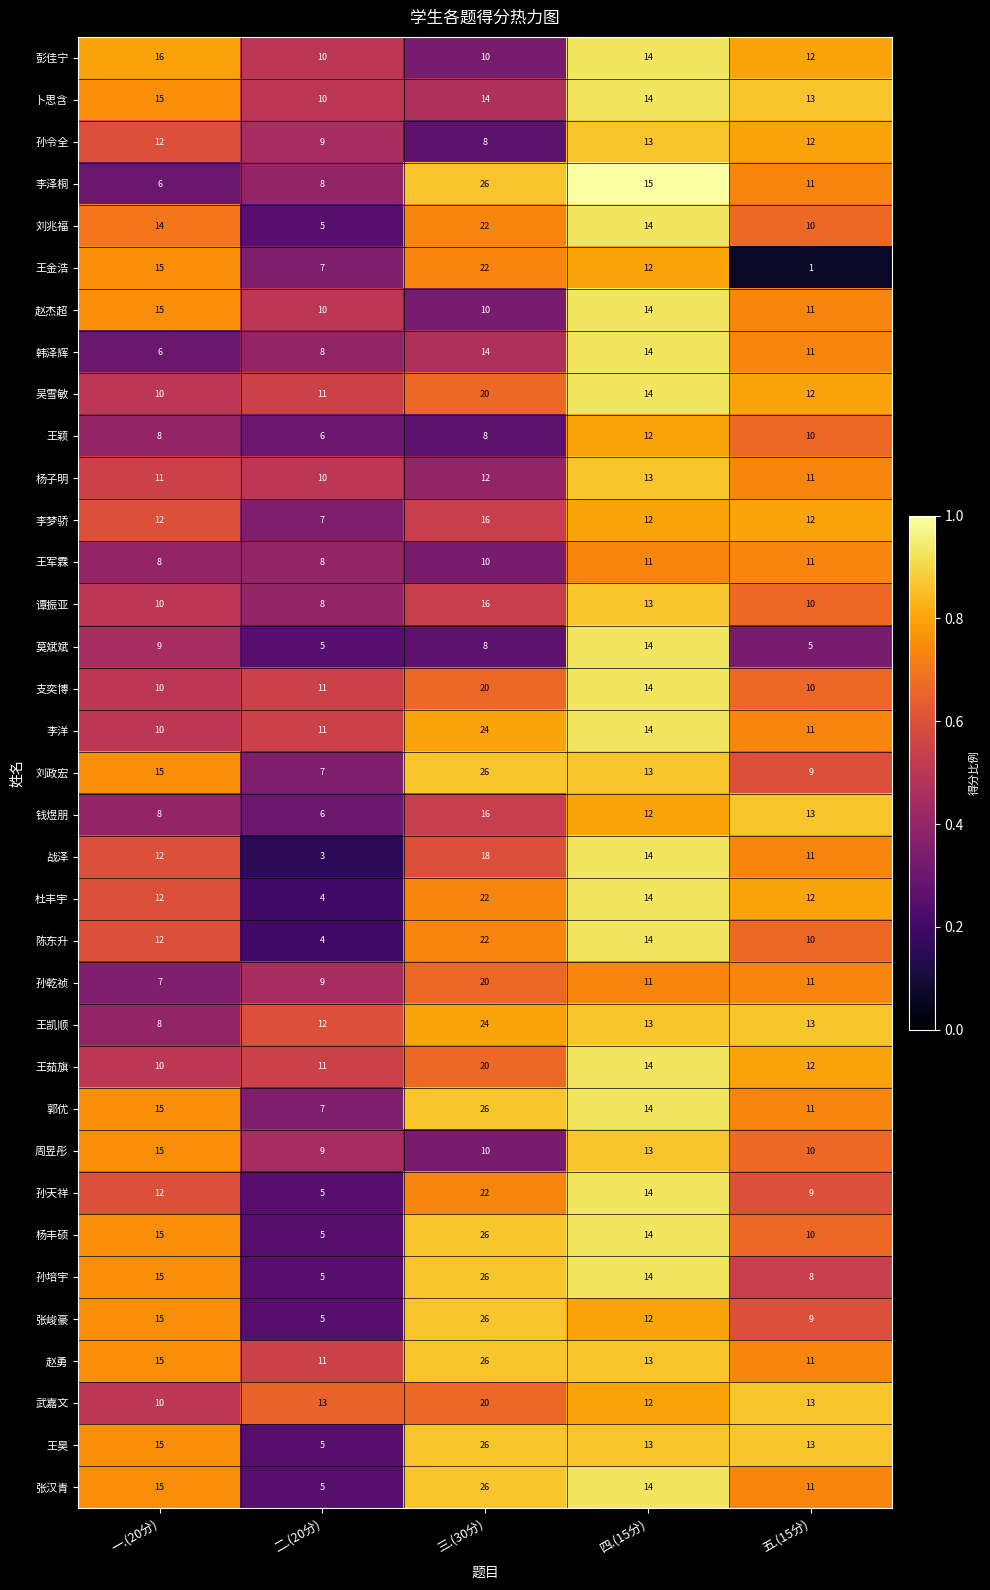

What is the difference between the 李洋 values at 三.(30分) and 一.(20分)?

14